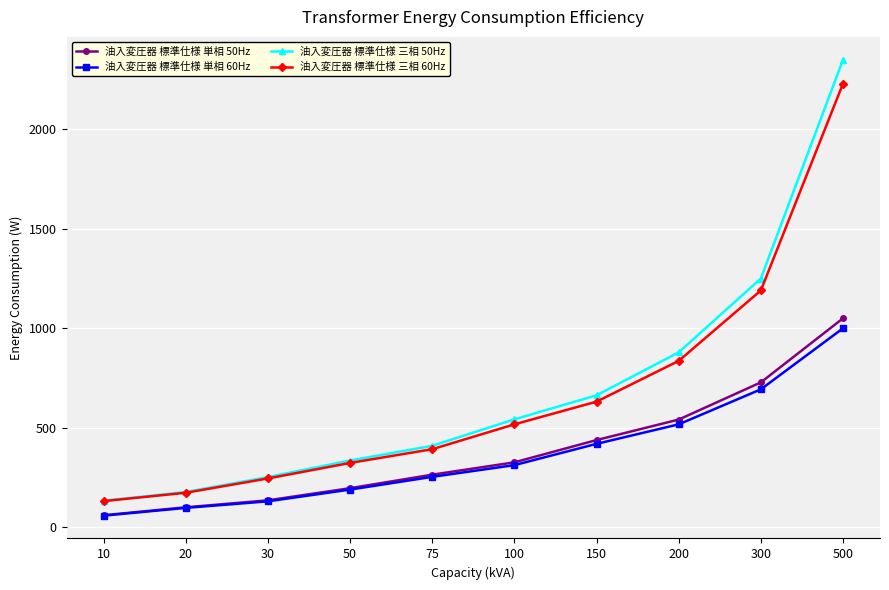

Reading left to right, extract all data points from this chart.

油入変圧器 標準仕様 単相 50Hz: 10=60	20=100	30=135	50=196	75=264	100=326	150=438	200=541	300=728	500=1050
油入変圧器 標準仕様 単相 60Hz: 10=58	20=97	30=130	50=189	75=253	100=312	150=419	200=517	300=693	500=1000
油入変圧器 標準仕様 三相 50Hz: 10=133	20=177	30=252	50=335	75=409	100=542	150=663	200=879	300=1250	500=2350
油入変圧器 標準仕様 三相 60Hz: 10=131	20=173	30=245	50=323	75=392	100=517	150=631	200=836	300=1190	500=2230